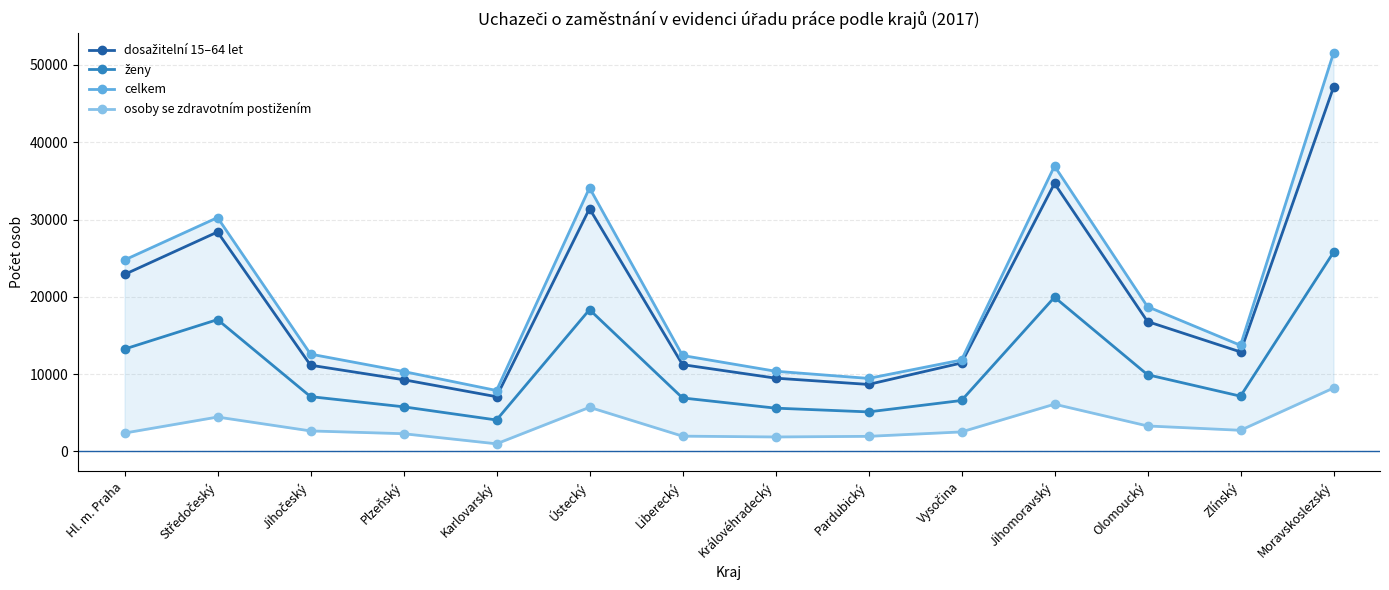

Which series has the largest total across all categories?

celkem